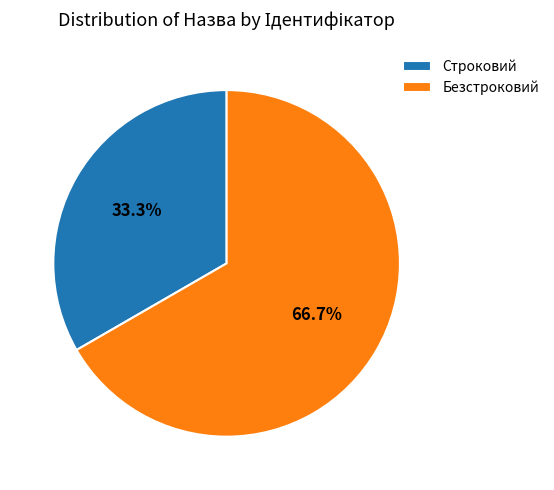

Is the sum of Безстроковий and Строковий greater than half?

Yes